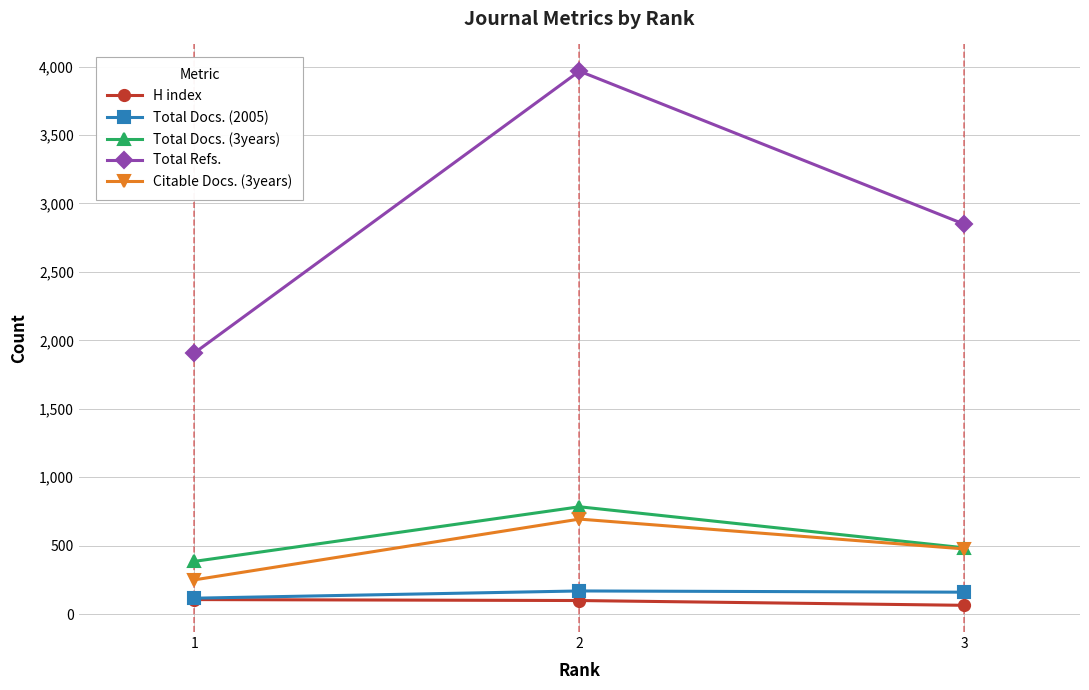

Which category has the lowest value across all series?

3